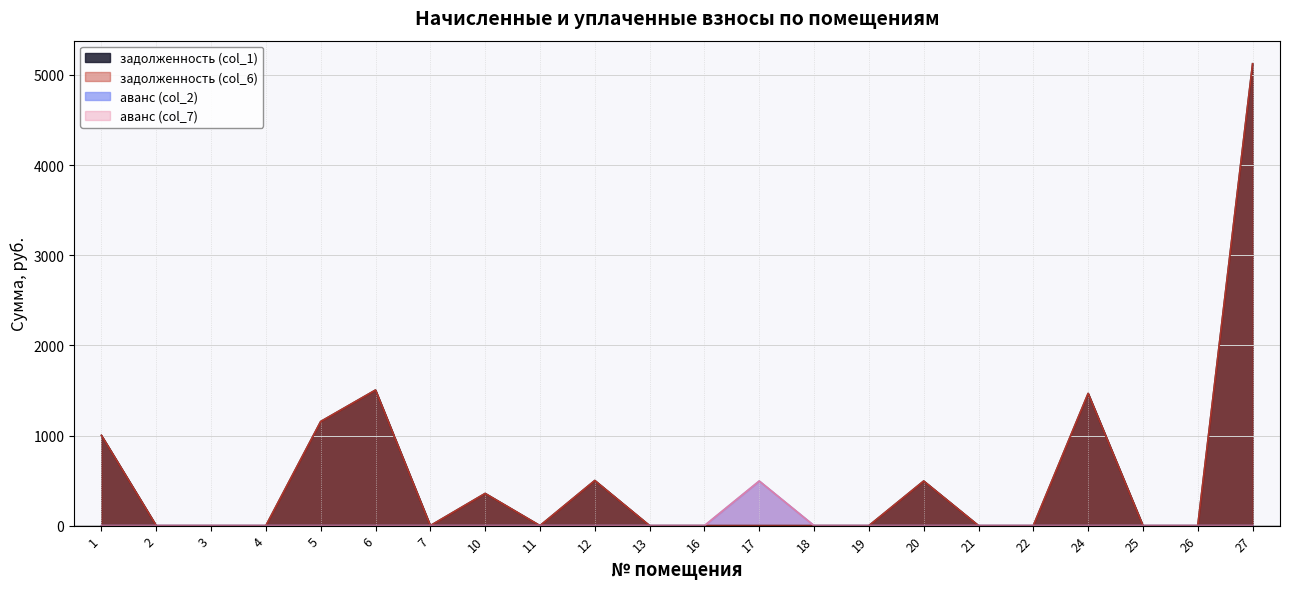

Which series has the largest total across all categories?

задолженность (col_1)